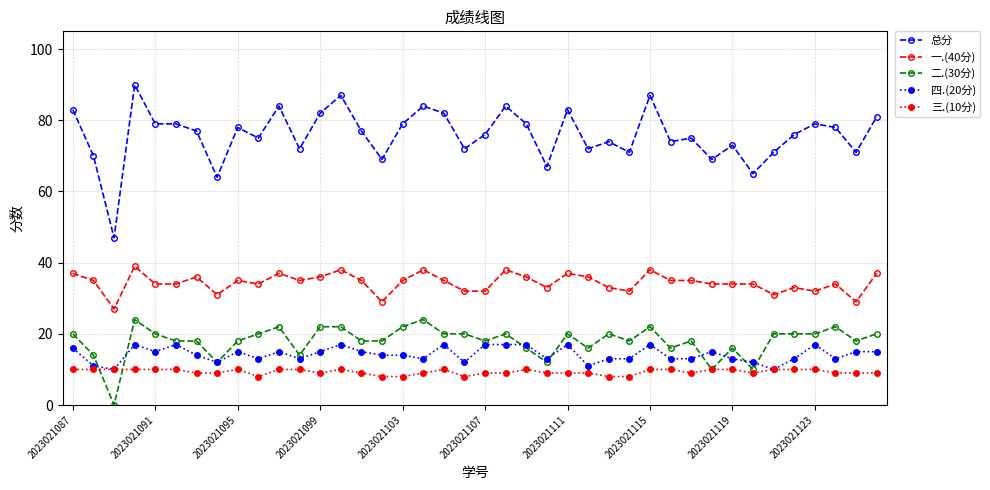

List the series in order of their peak value, lowest first.

三.(10分), 四.(20分), 二.(30分), 一.(40分), 总分